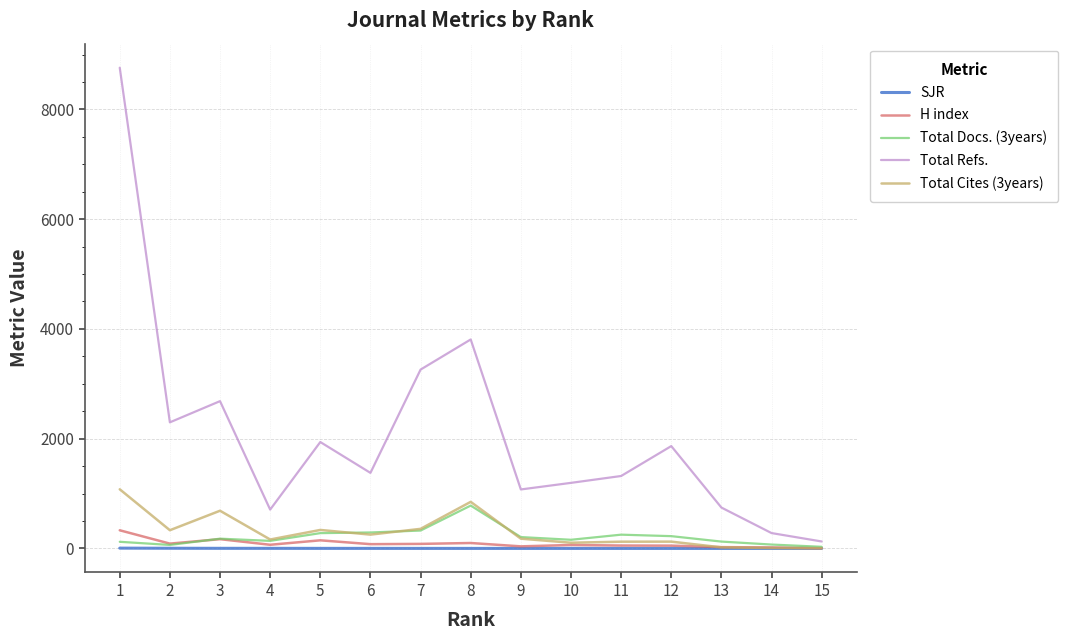

What is the maximum value for Total Docs. (3years)?

781.0